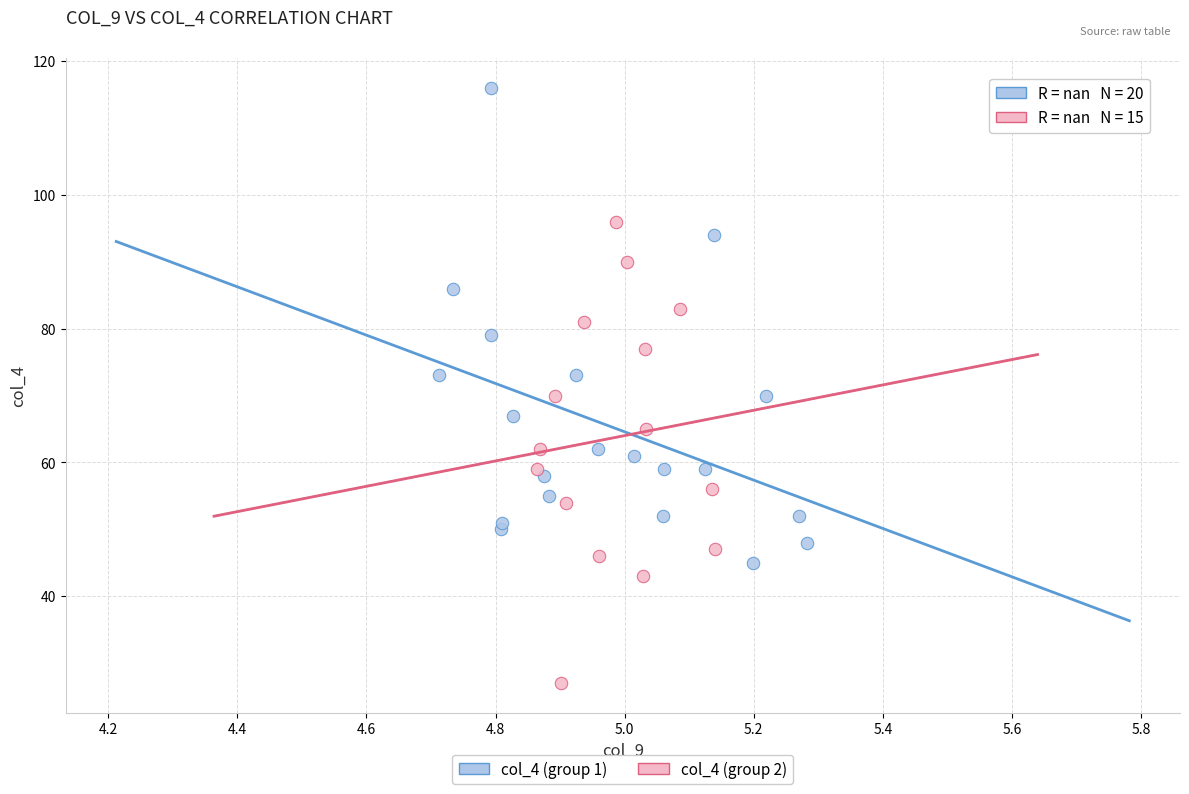

Which series contains the highest Y value?

col_4 (group 1)